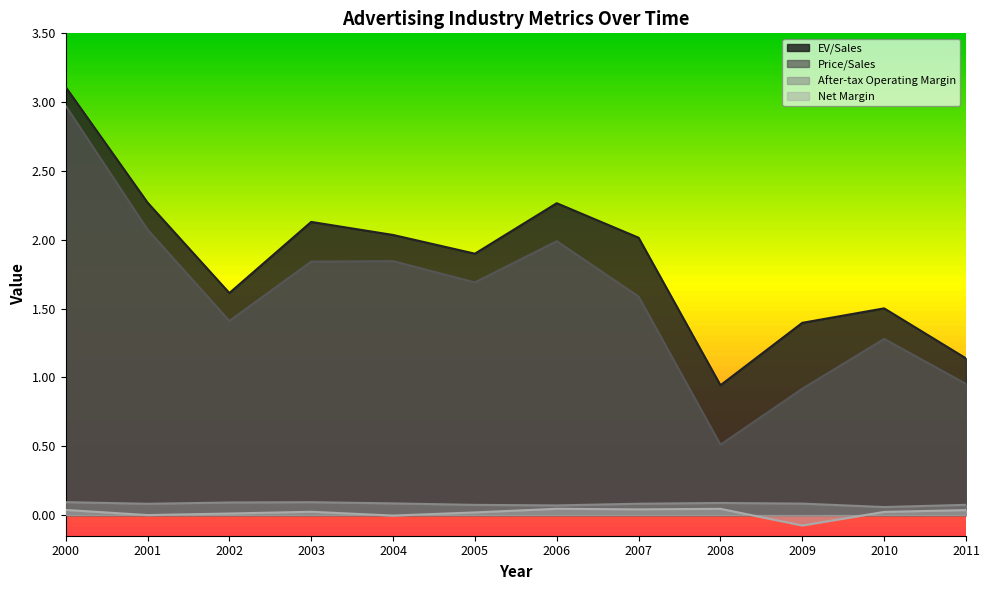

Which label corresponds to the largest value in the chart?

2000